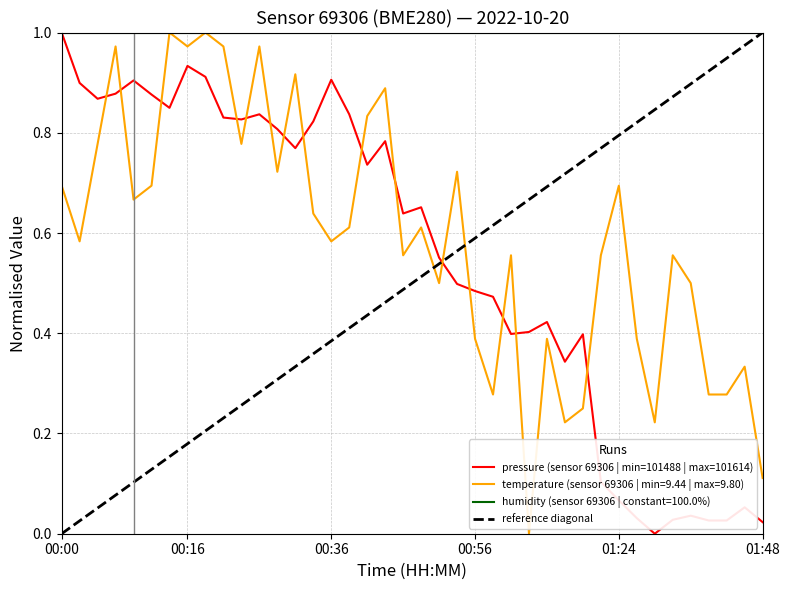

List the series in order of their overall mean, highest first.

temperature, pressure